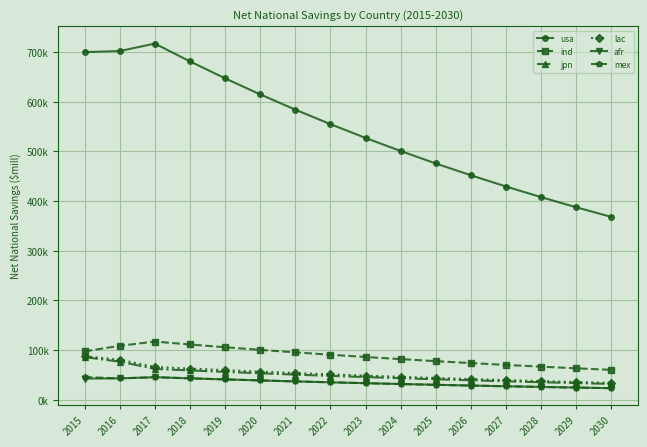

True or false: ind and afr cross at least once.

False